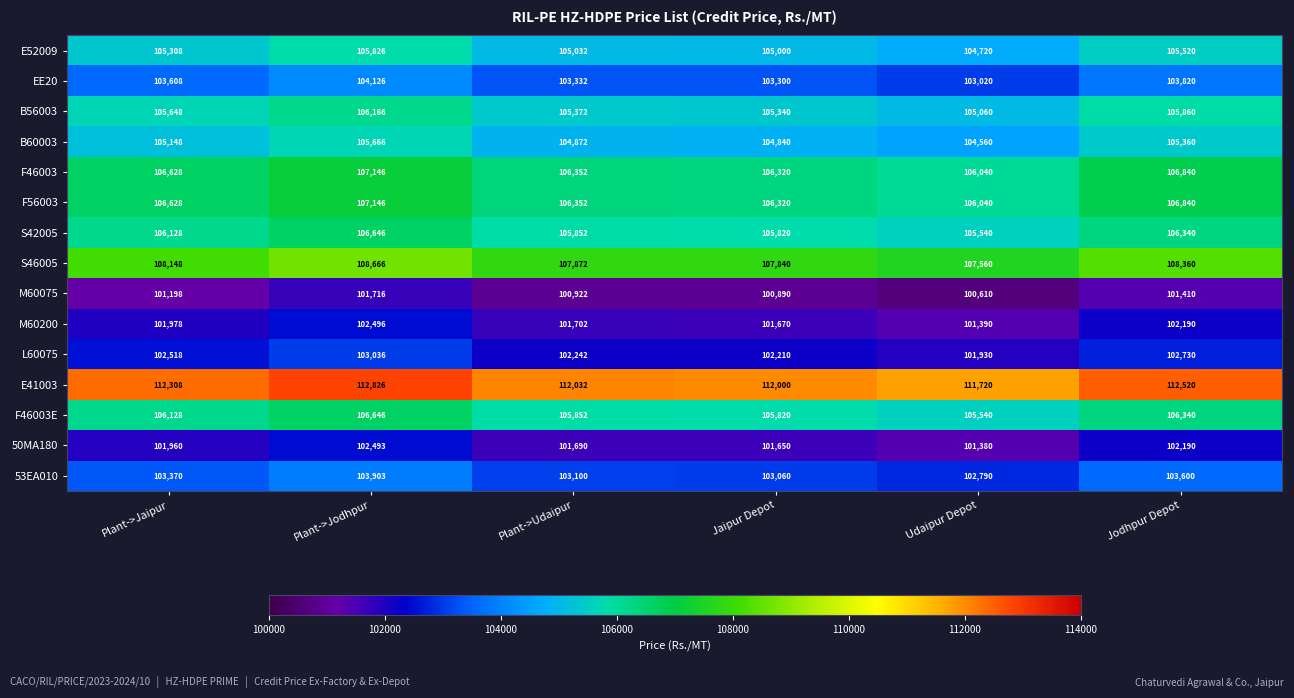

What is the minimum value shown in the chart?

100610